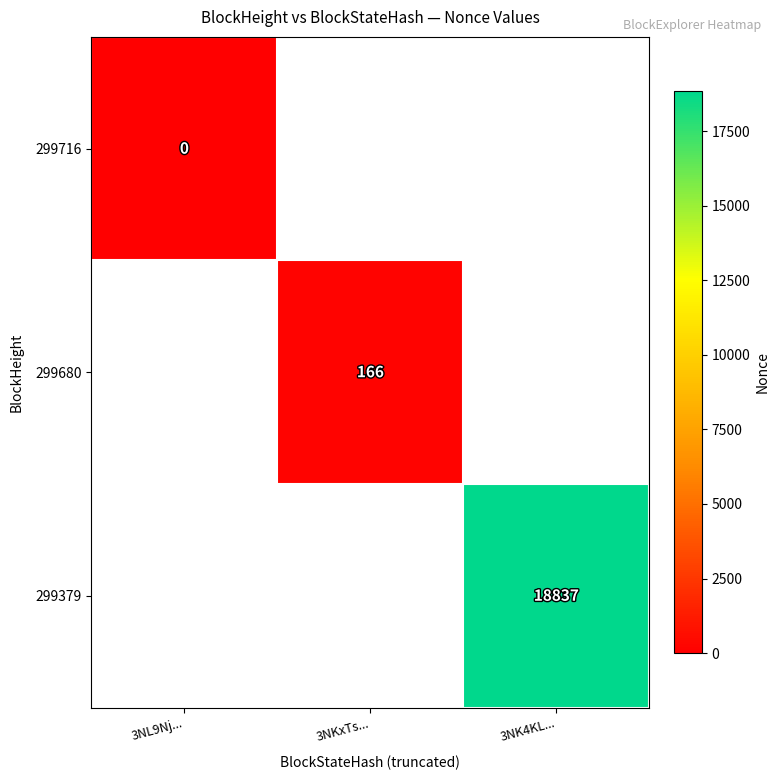

The 299379 series shows 32604 at 3NK4KL.... True or false?

False